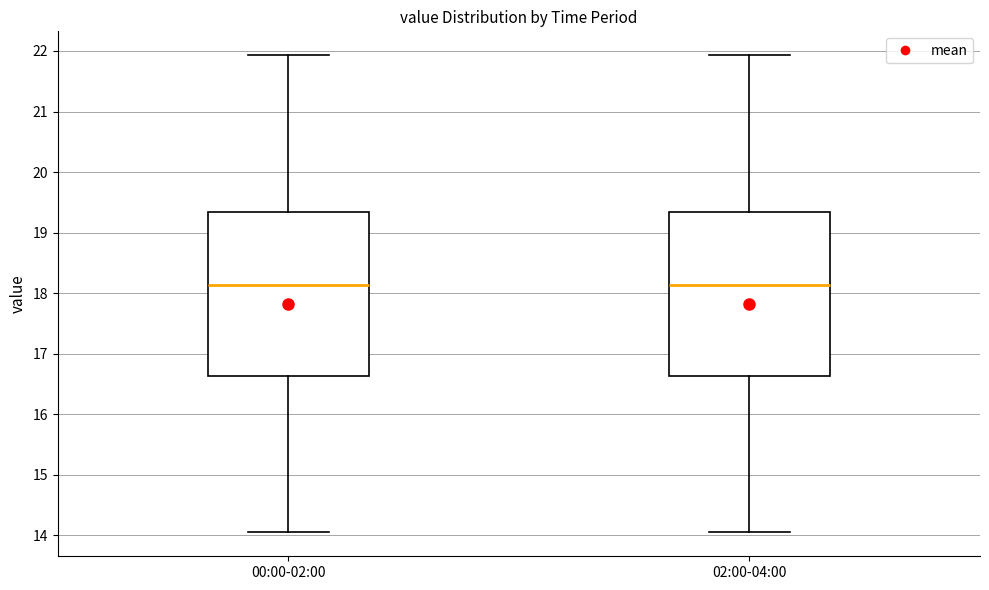

Where is the lower edge of the box for 02:00-04:00 on the y-axis? The values are not printed on the chart, so give them approximately, as read against the axis.

16.6